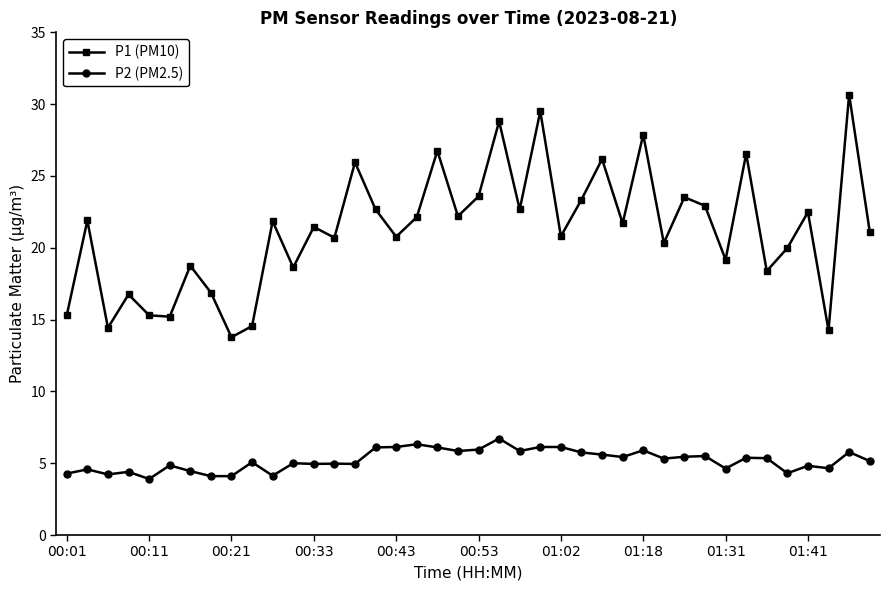

What is the difference between the second highest and second lowest values in the P2 (PM2.5) series?

2.2